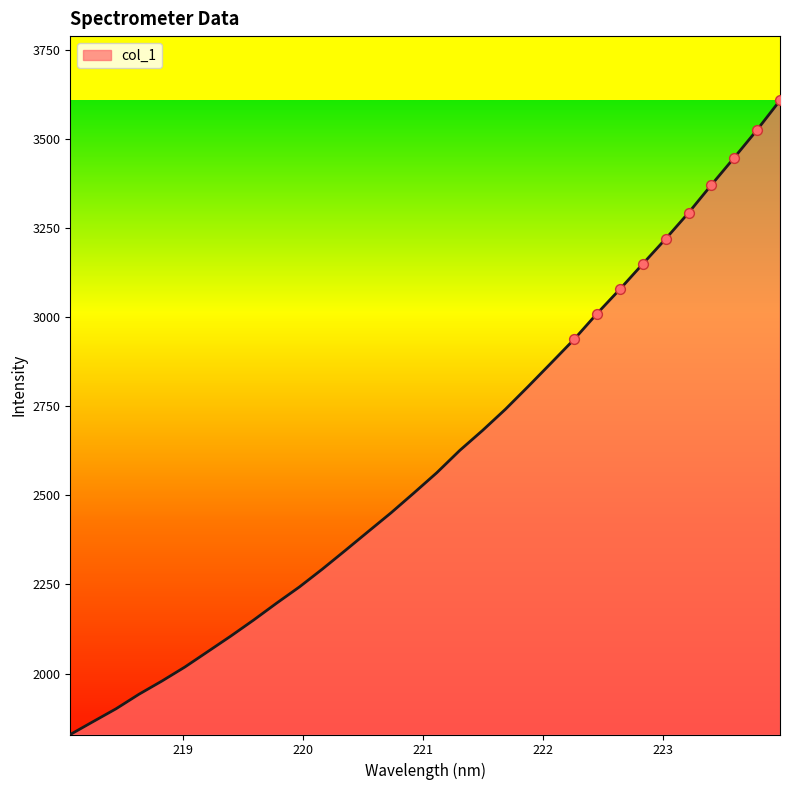

What is the difference between the maximum and minimum values?

1778.7